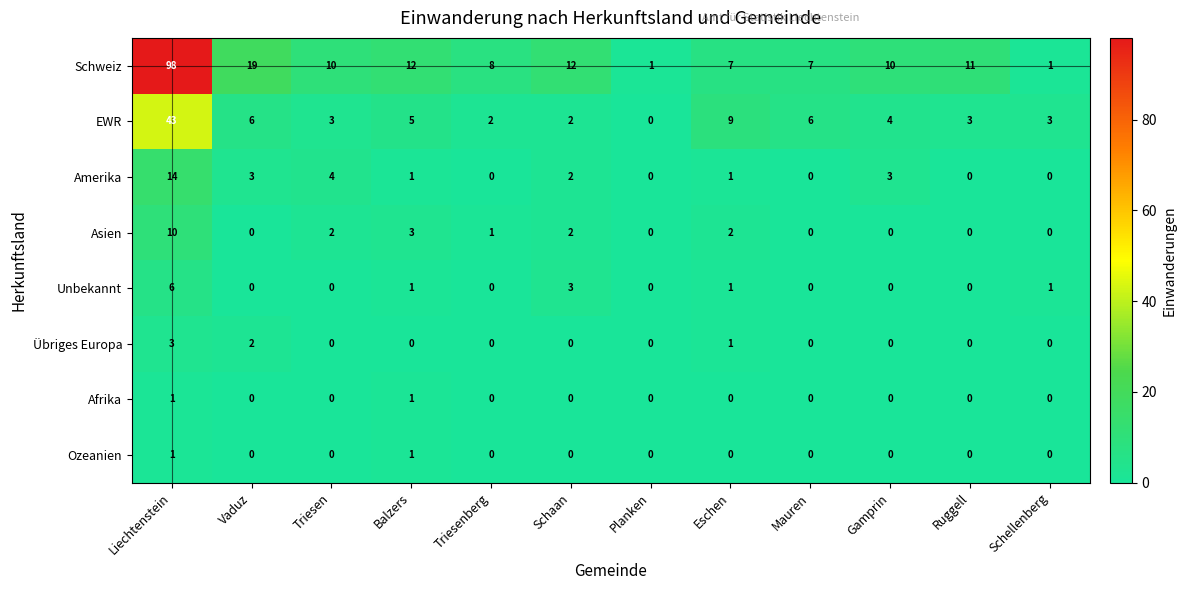

How many data points does each series have?

12